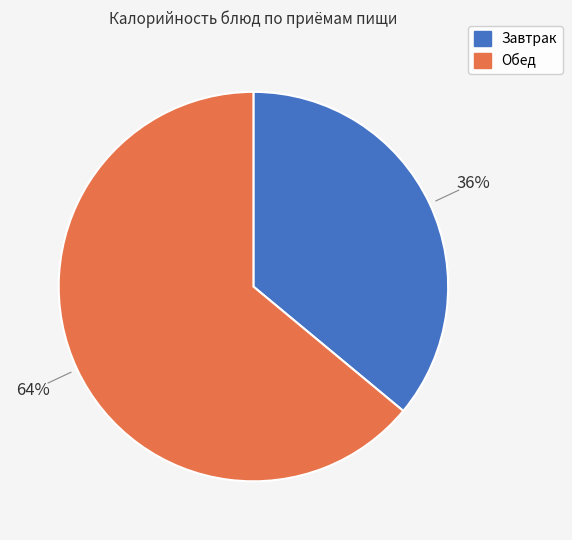

To the nearest percent, what is the difference between the largest and smallest slice percentages?

28%